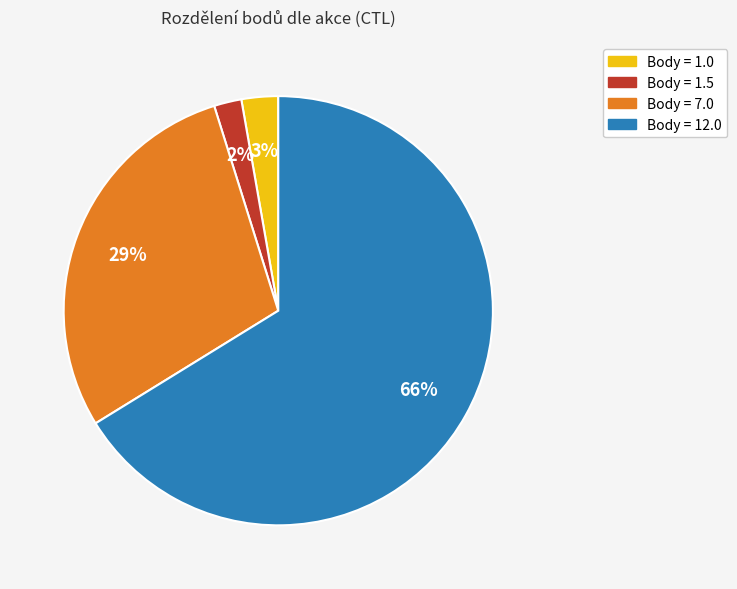

Does any single category account for the majority?

Yes